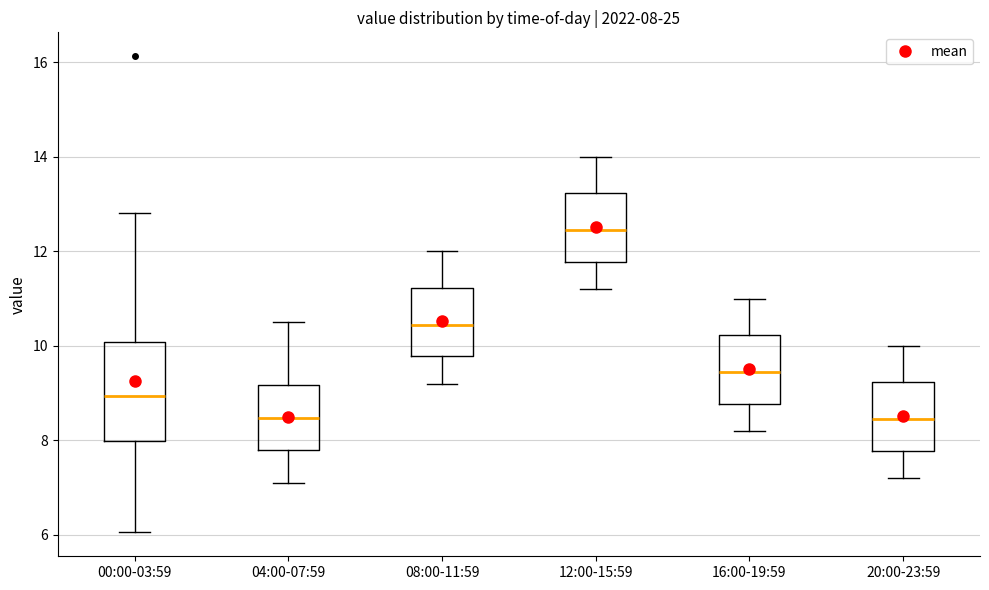

Comparing the boxes themselves (not the whiskers), which one is the tallest?

00:00-03:59